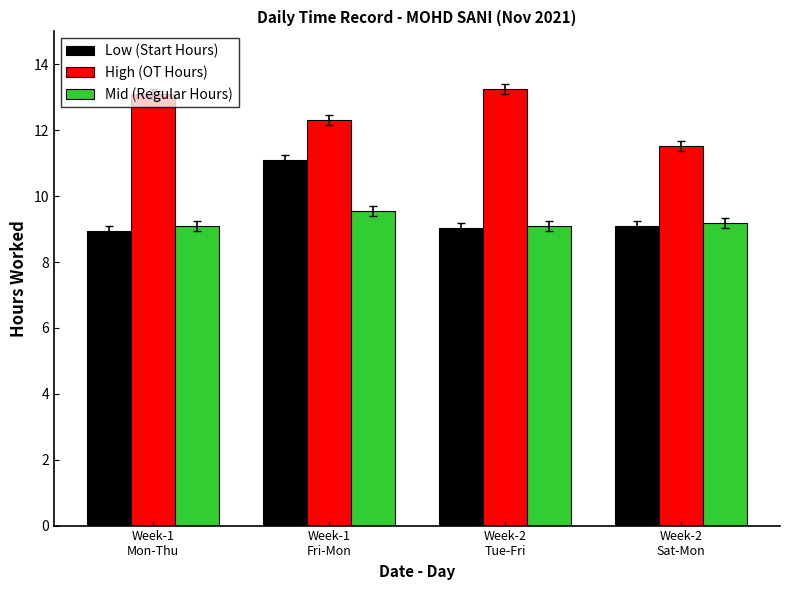

Reading left to right, extract all data points from this chart.

Low (Start Hours): Week-1
Mon-Thu=8.9	Week-1
Fri-Mon=11.1	Week-2
Tue-Fri=9.0	Week-2
Sat-Mon=9.1
High (OT Hours): Week-1
Mon-Thu=13.1	Week-1
Fri-Mon=12.3	Week-2
Tue-Fri=13.3	Week-2
Sat-Mon=11.5
Mid (Regular Hours): Week-1
Mon-Thu=9.1	Week-1
Fri-Mon=9.5	Week-2
Tue-Fri=9.1	Week-2
Sat-Mon=9.2